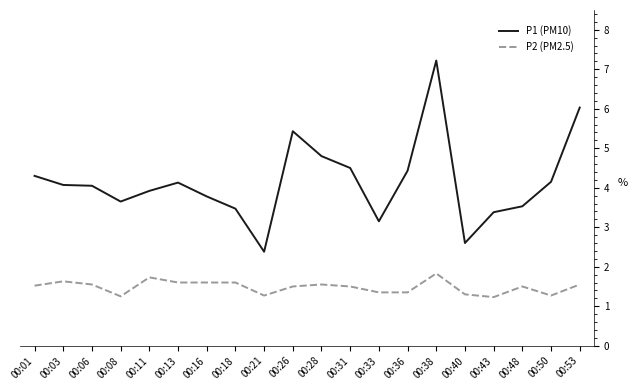

Rank the series by their average value, from highest to lowest.

P1 (PM10), P2 (PM2.5)